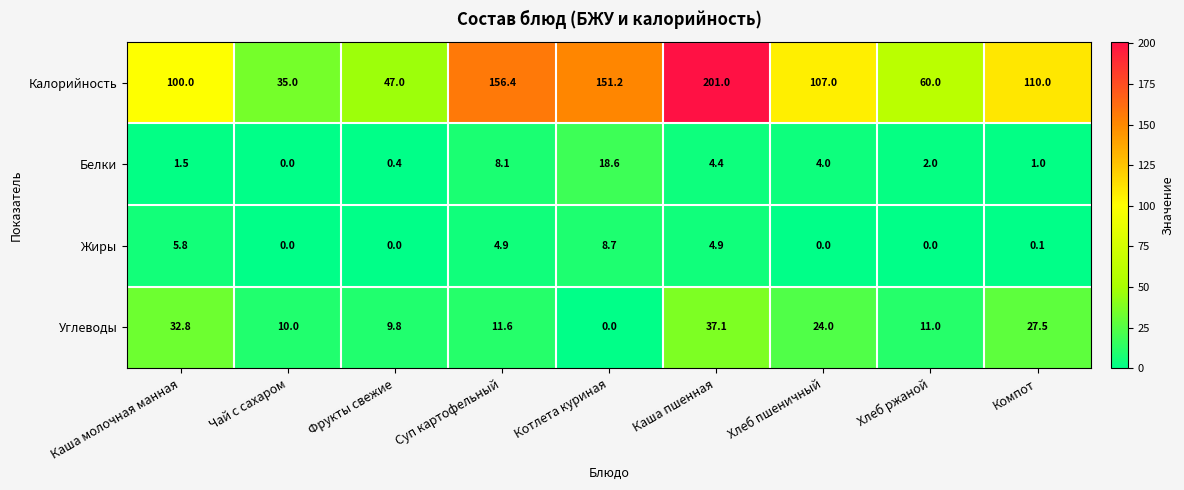

True or false: Жиры has a value of 8.3 at Каша молочная манная.

False